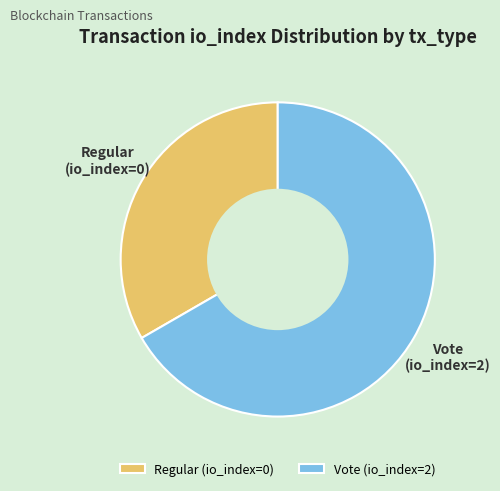

What is the smallest slice in the pie chart?

Regular